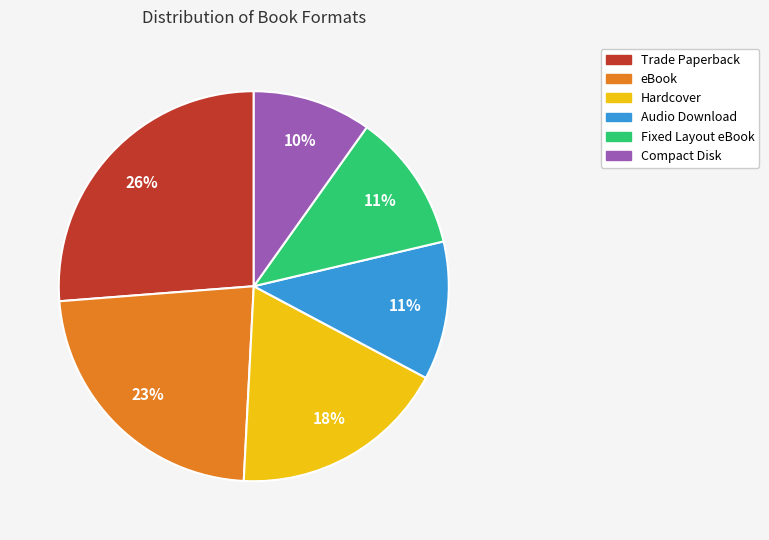

To the nearest percent, what percentage of the pie is Audio Download?

11%